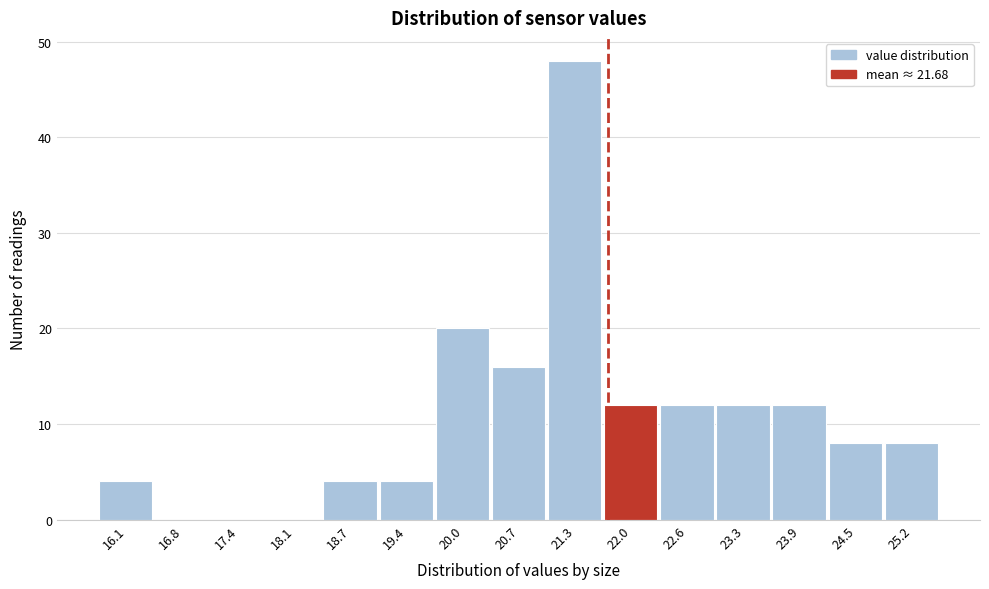

Reading left to right, transcribe this chart: for each bar, give the range it covers on the x-axis and its height. Neither the bar edges nor the heights are printed on the chart, so give them approximately, as read against the axes.

15.8 to 16.4: 4
16.4 to 17.1: 0
17.1 to 17.7: 0
17.7 to 18.4: 0
18.4 to 19.0: 4
19.0 to 19.7: 4
19.7 to 20.3: 20
20.3 to 21.0: 16
21.0 to 21.6: 48
21.6 to 22.3: 12
22.3 to 22.9: 12
22.9 to 23.6: 12
23.6 to 24.2: 12
24.2 to 24.9: 8
24.9 to 25.5: 8